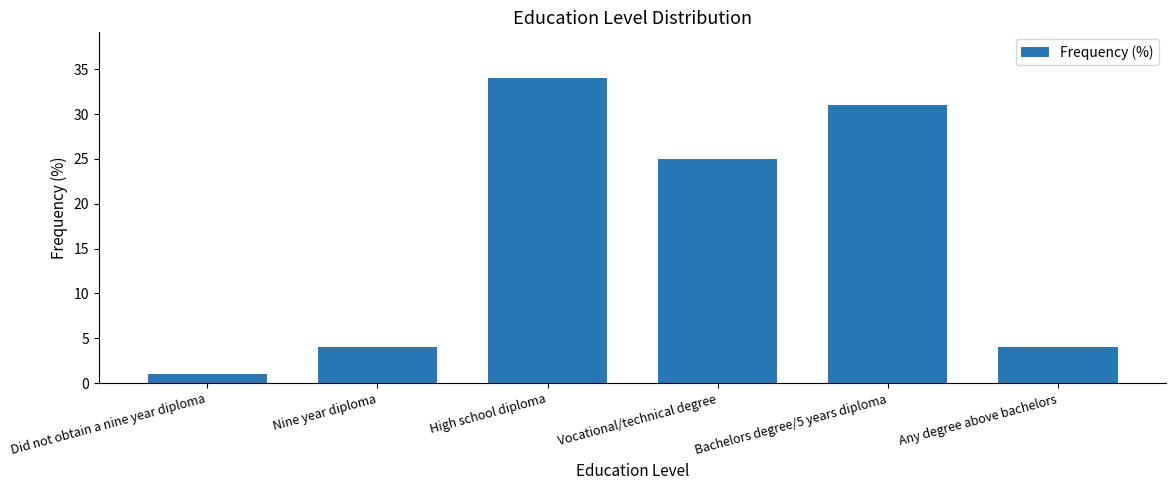

Reading left to right, what are all the values shown in this chart?

Did not obtain a nine year diploma=1	Nine year diploma=4	High school diploma=34	Vocational/technical degree=25	Bachelors degree/5 years diploma=31	Any degree above bachelors=4